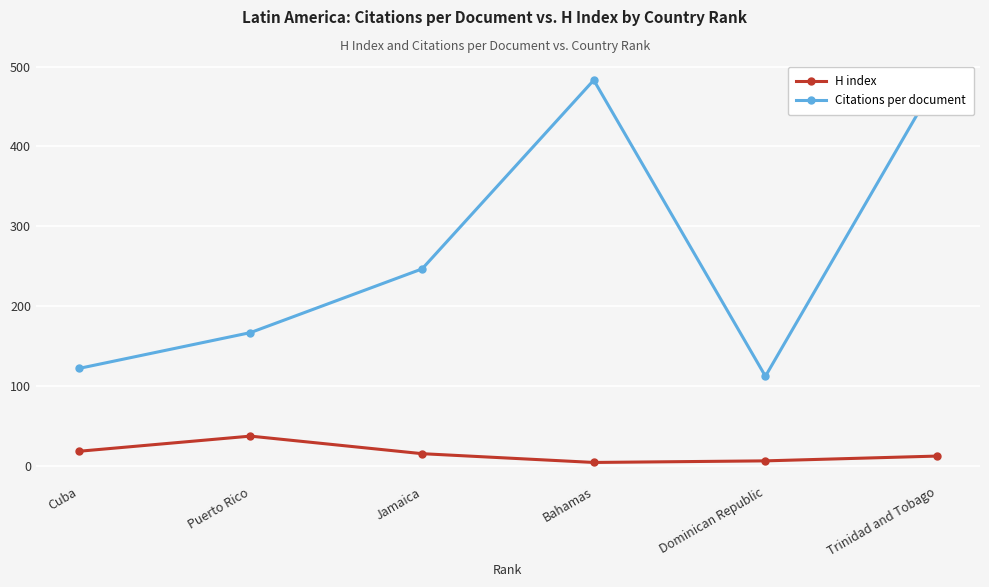

What is the difference between the Citations per document values at Dominican Republic and Jamaica?

134.5